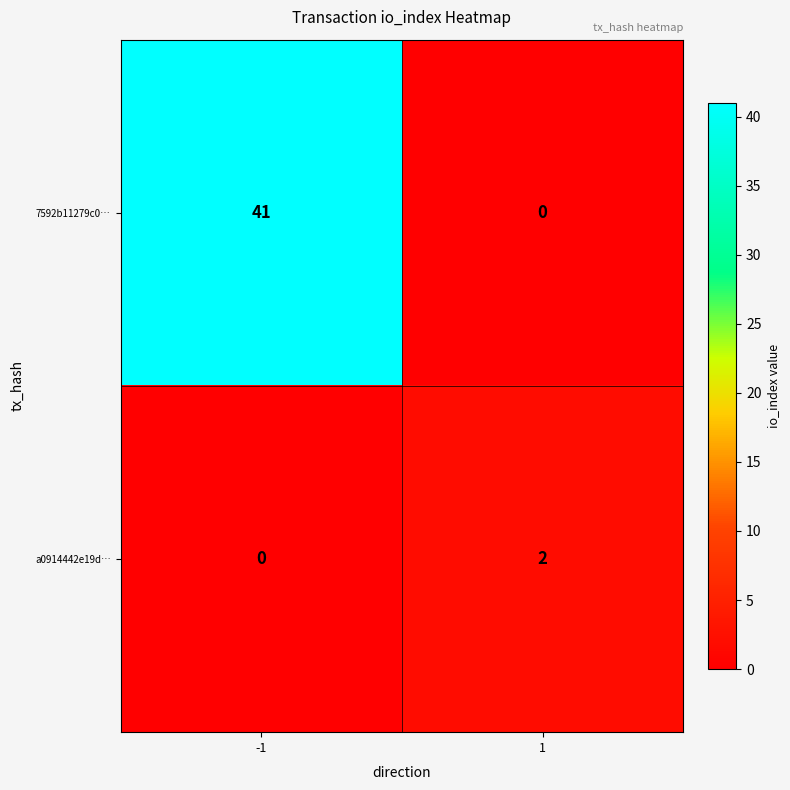

What is the sum of all 7592b11279c0… values?

41